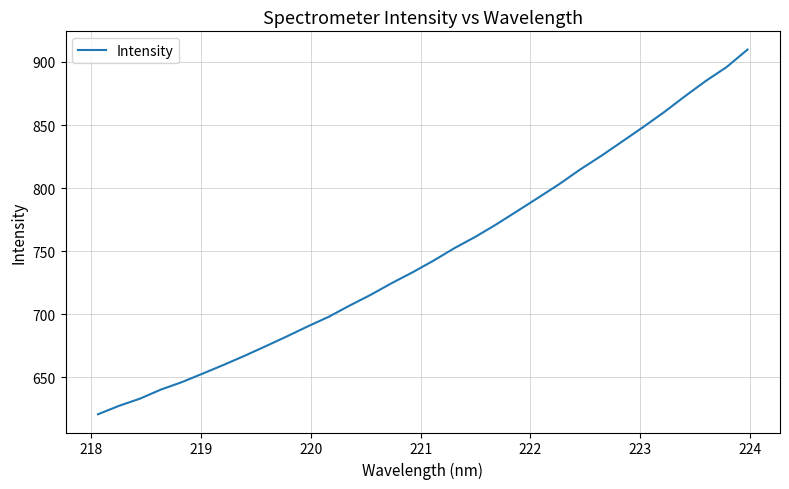

How many lines are shown in the chart?

1